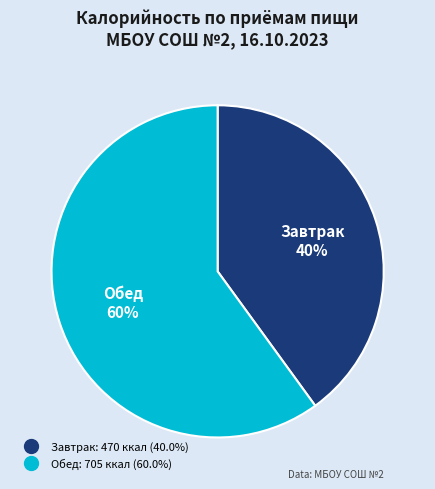

How many slices are in this pie chart?

2